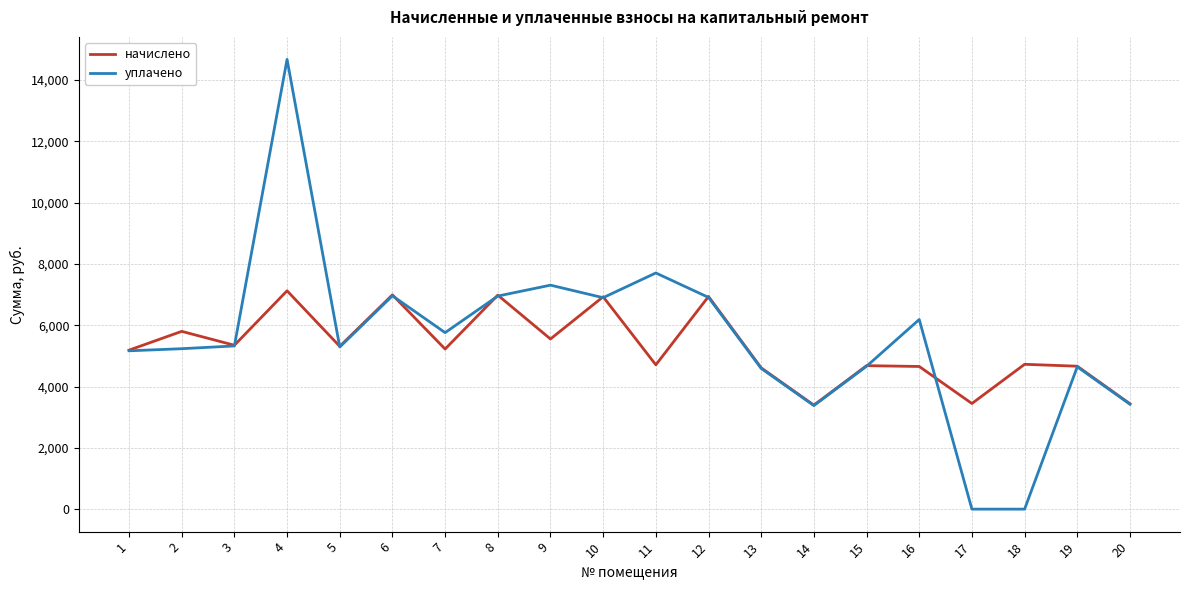

Between 9 and 20, which series saw the biggest shift?

уплачено